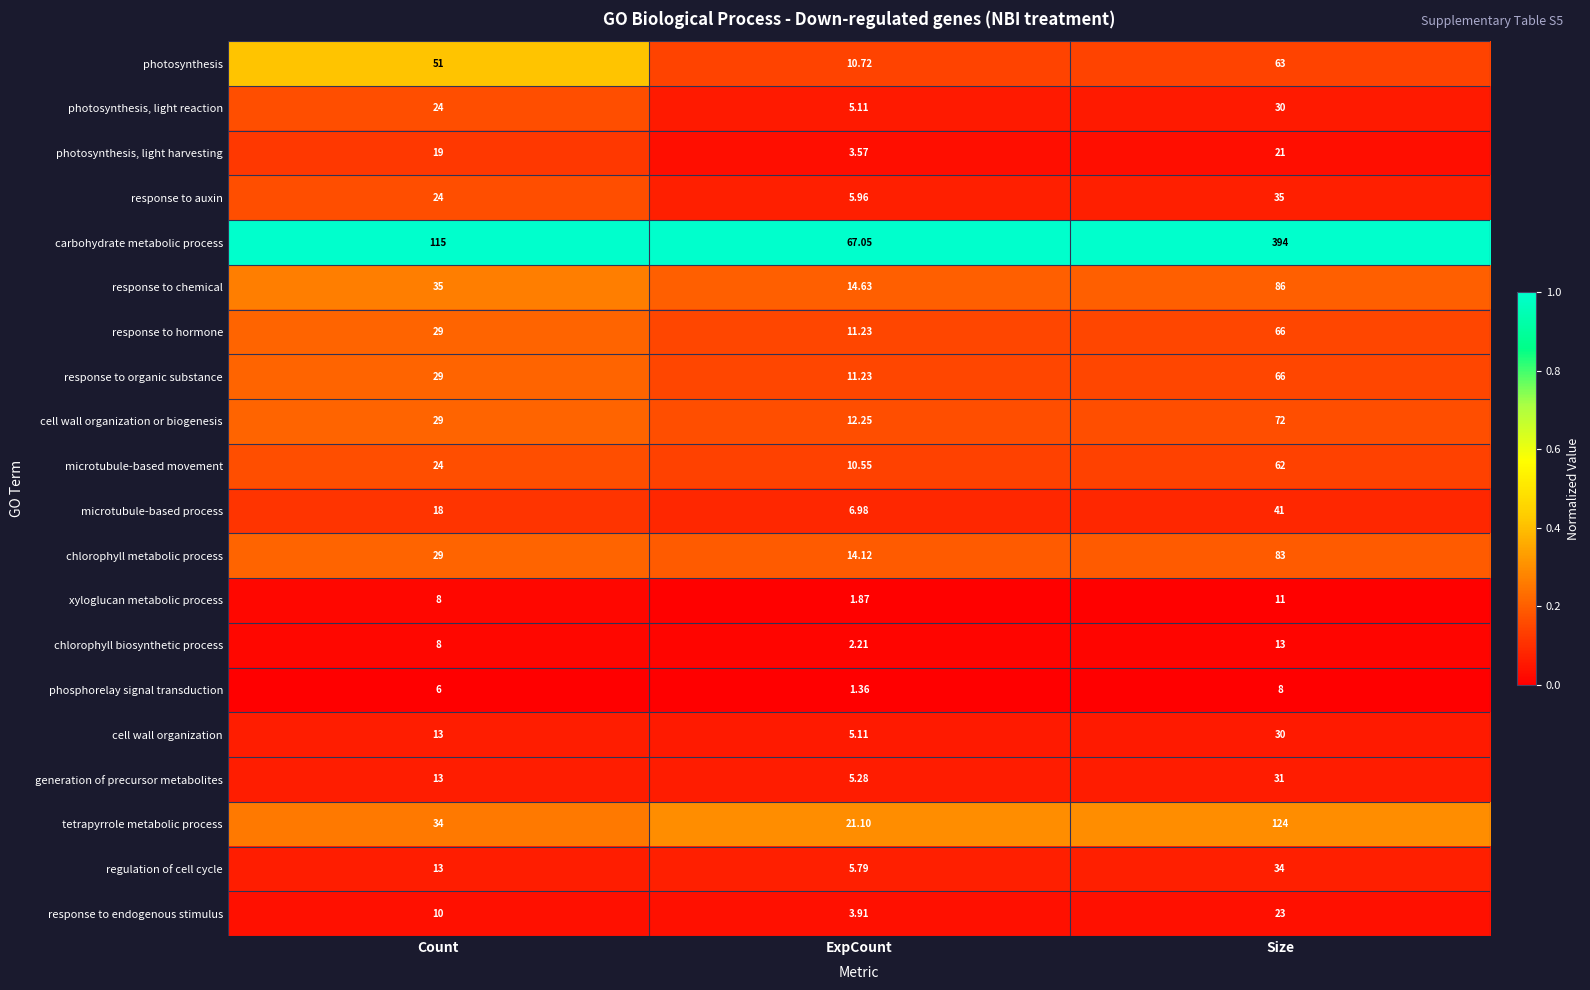

At which label does xyloglucan metabolic process reach its peak?

Size